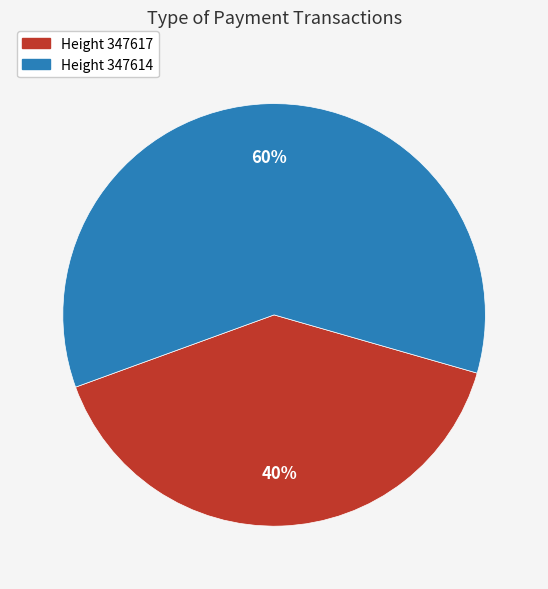

Is there a majority slice in this chart?

Yes